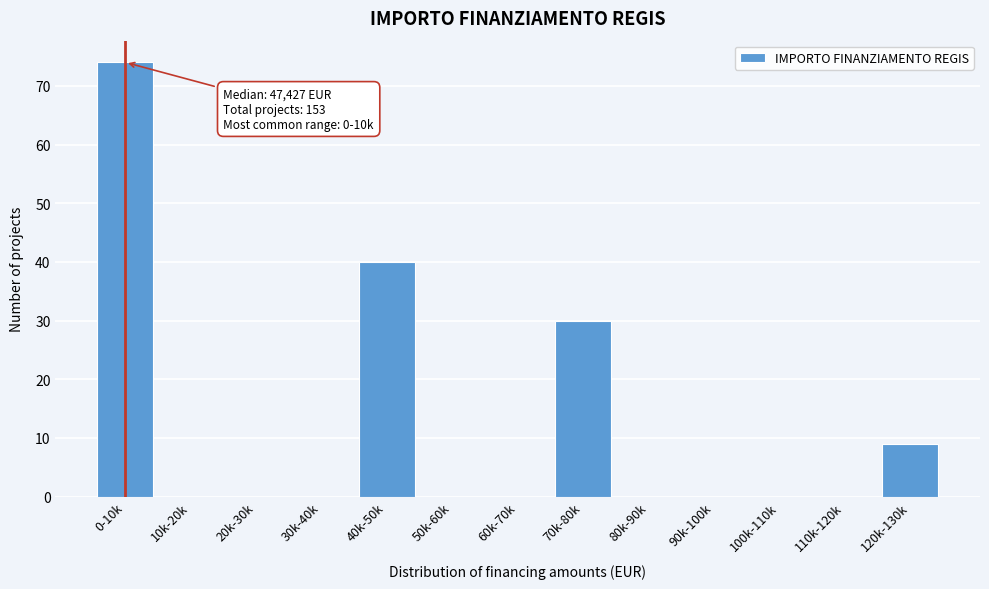

Reading left to right, what are all the values shown in this chart?

0-10k=74	10k-20k=0	20k-30k=0	30k-40k=0	40k-50k=40	50k-60k=0	60k-70k=0	70k-80k=30	80k-90k=0	90k-100k=0	100k-110k=0	110k-120k=0	120k-130k=9